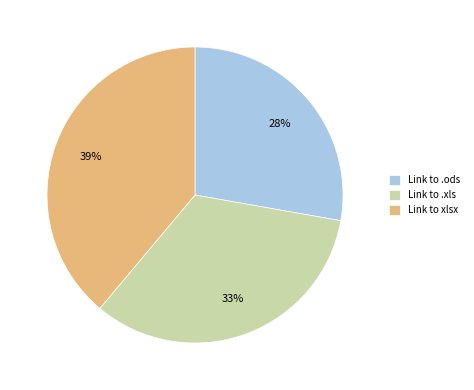

Is it true that Link to xlsx is 39% of the pie?

True